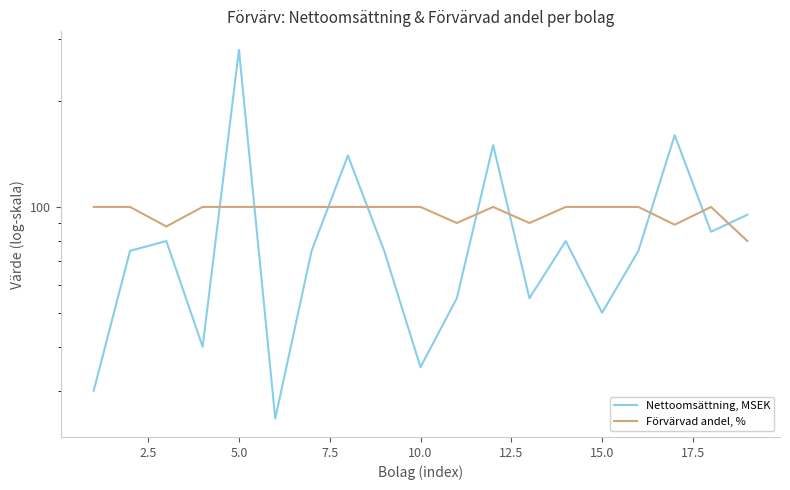

How many data points in Nettoomsättning, MSEK are less than 75?

7